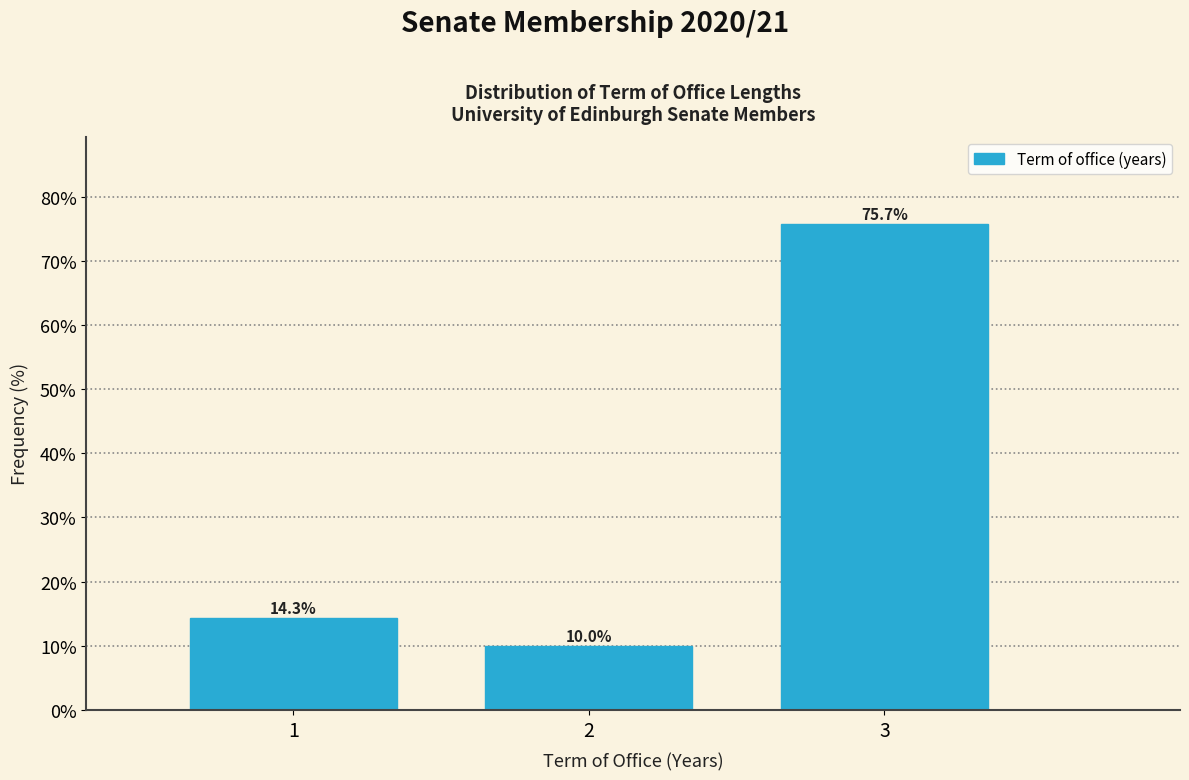

Which range on the x-axis has the tallest bar?

2.5 to 3.5